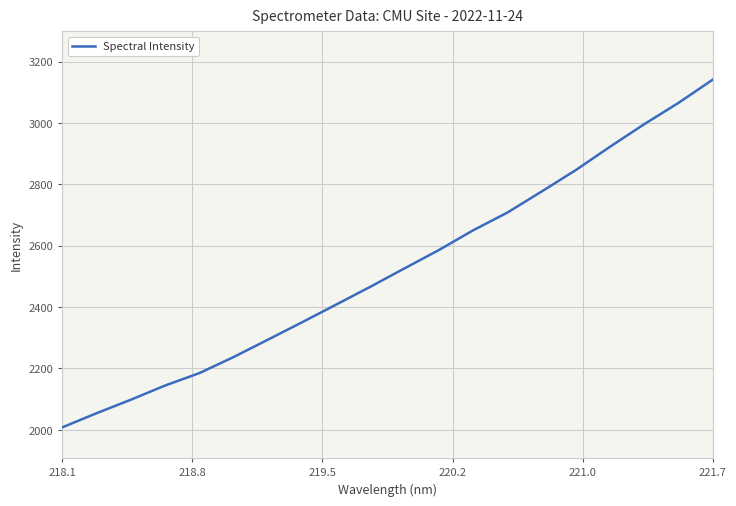

What is the difference between the maximum and minimum values?

1132.6